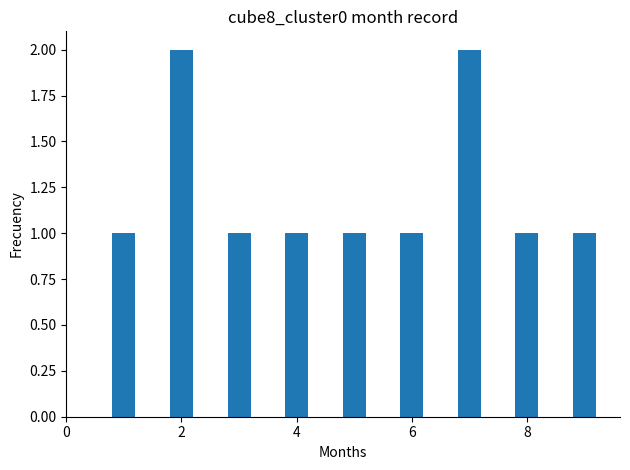

What is the sum of all values?

11